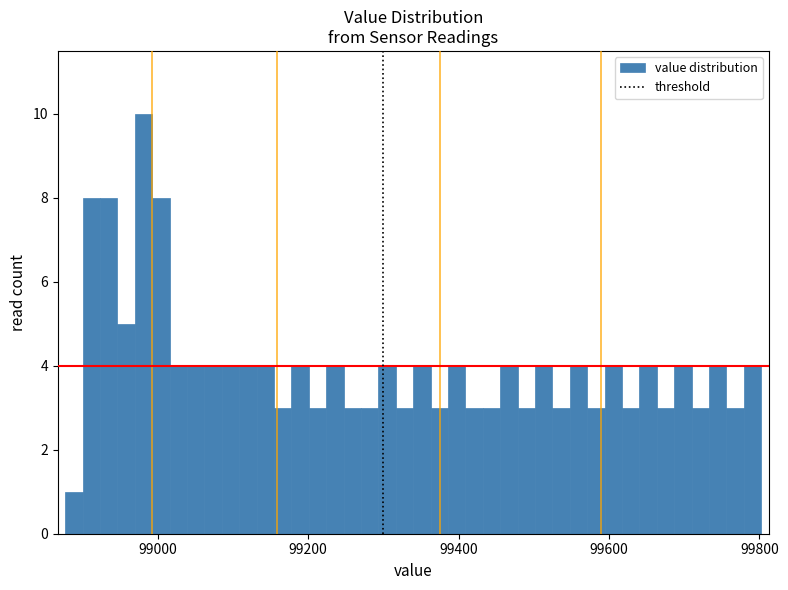

Read against the x-axis, roughly where is the centre of the tallest bar?

98980